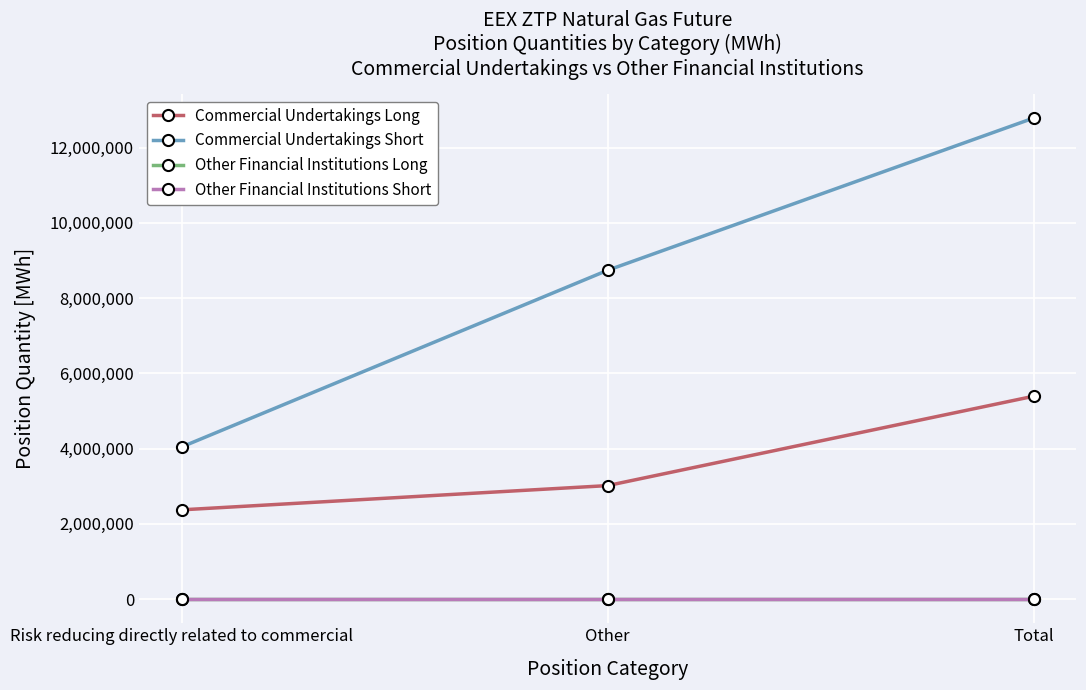

Reading left to right, transcribe all the data shown in this chart.

Commercial Undertakings Long: 2374200	3018290	5392490
Commercial Undertakings Short: 4044465	8739120	12783585
Other Financial Institutions Long: 0	0	0
Other Financial Institutions Short: 0	0	0